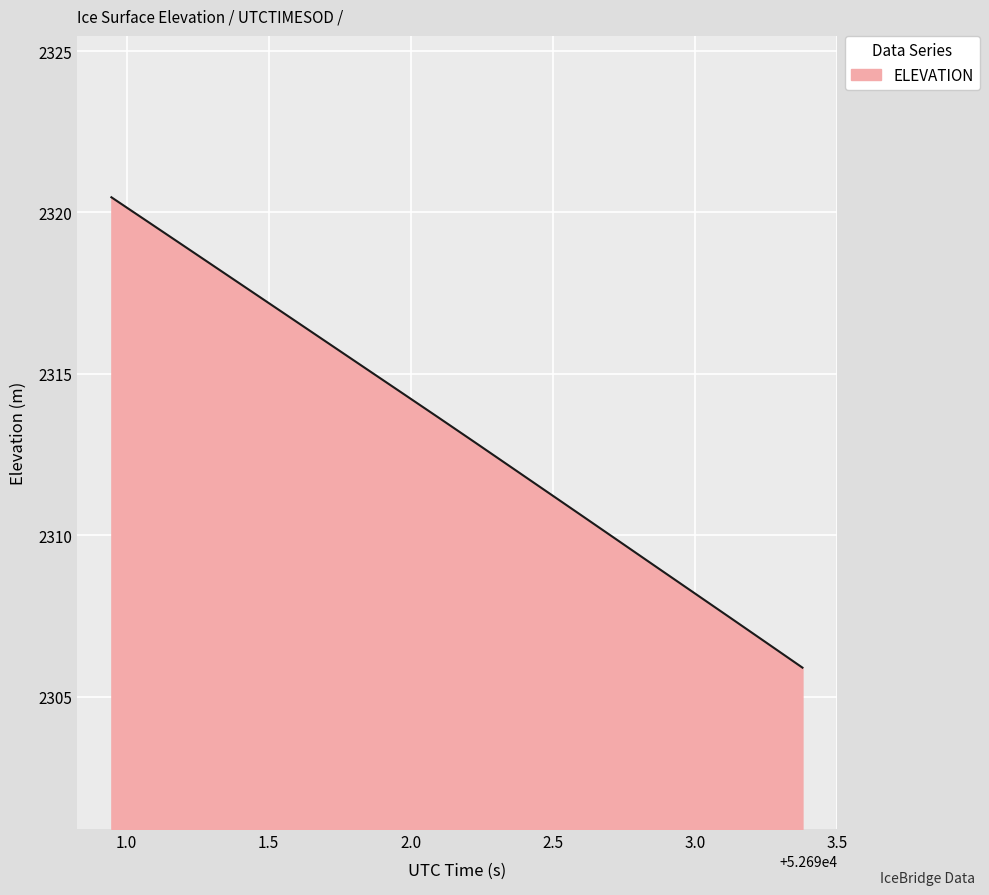

What is the difference between the maximum and minimum values?

14.6